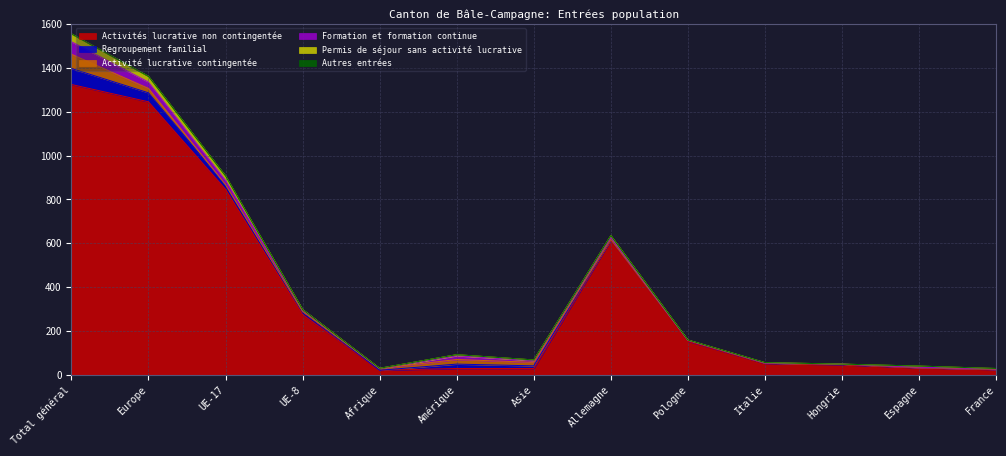

List the series in order of their peak value, highest first.

Activités lucrative non contingentée, Regroupement familial, Activité lucrative contingentée, Formation et formation continue, Permis de séjour sans activité lucrative, Autres entrées